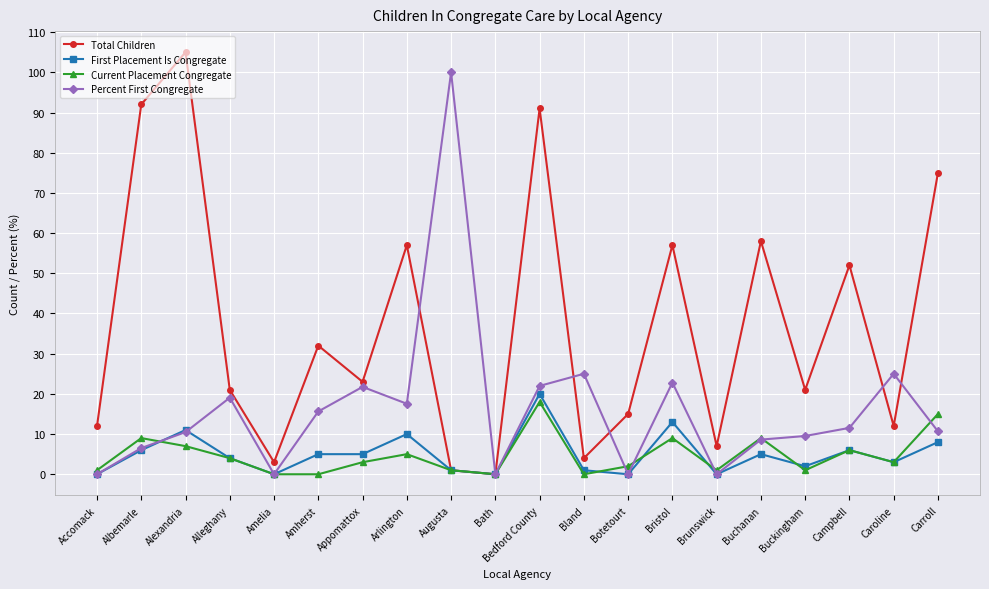

What position from the right is Buckingham?

4